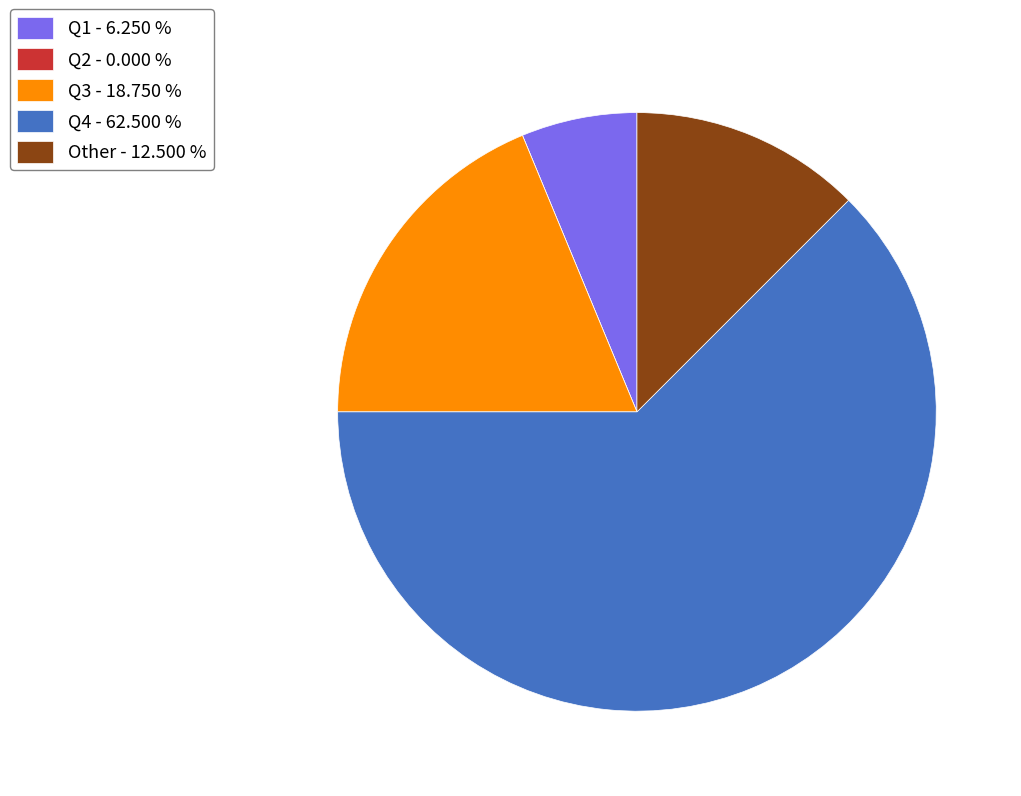

Which has a higher value, Q4 - 62.500 % or Q3 - 18.750 %?

Q4 - 62.500 %